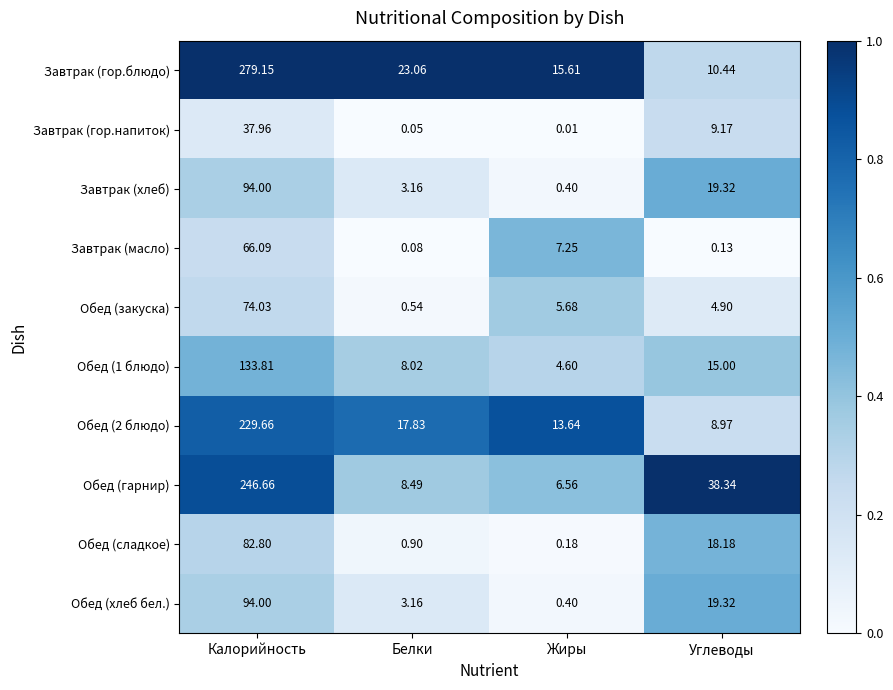

List the labels in order of Завтрак (хлеб) value, largest first.

Калорийность, Углеводы, Белки, Жиры